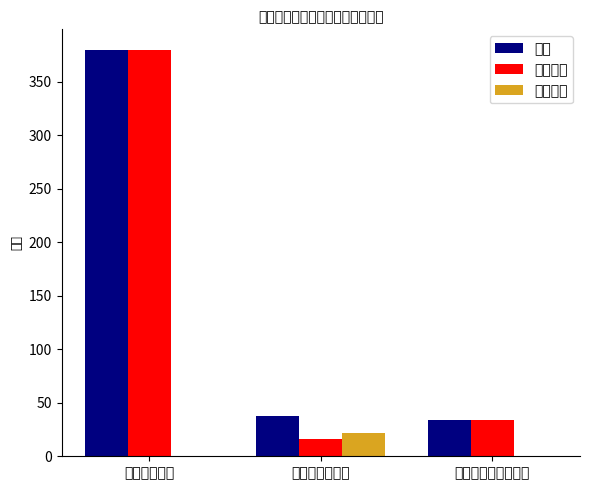

Which label corresponds to the largest value in the chart?

工资福利支出